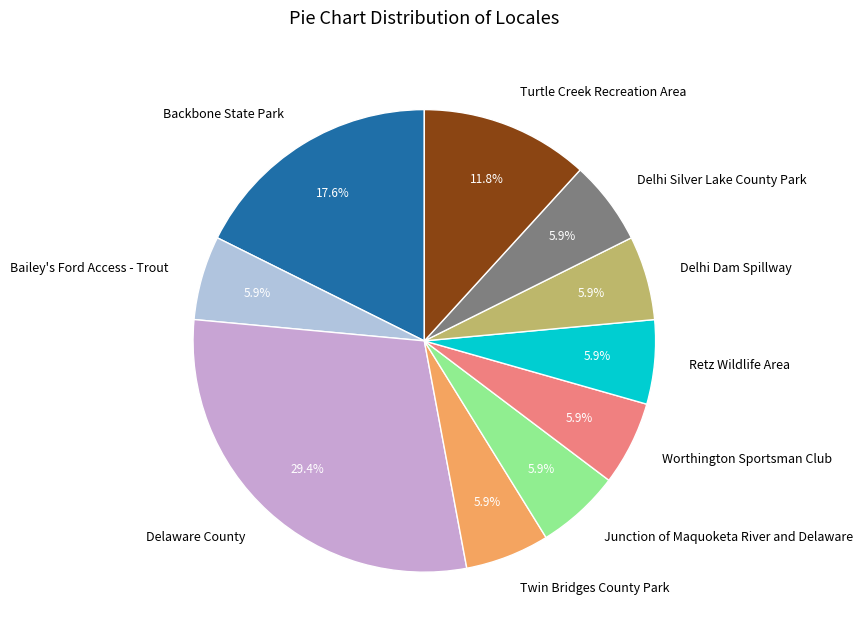

To the nearest percent, what is the average slice percentage?

10%